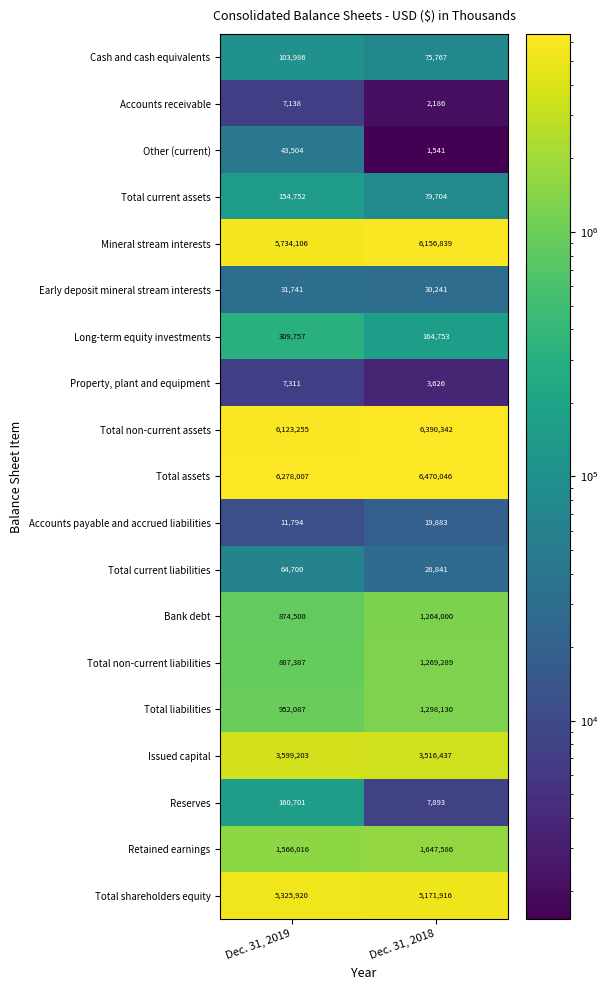

Which series has the widest spread of values?

Mineral stream interests